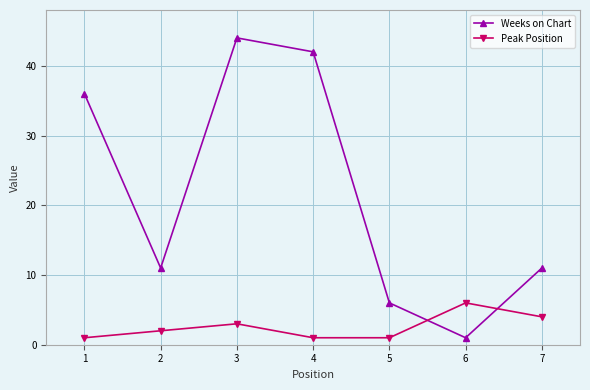

Does the chart display data point markers on the line(s)?

Yes